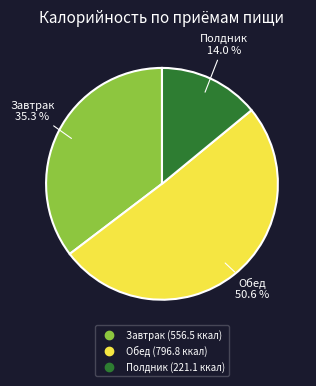

What is the smallest slice in the pie chart?

Полдник